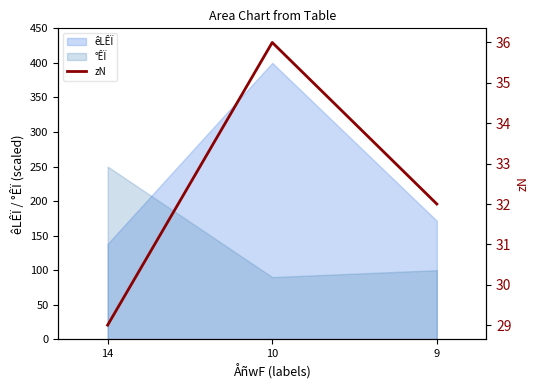

Approximately how many times larger is the value at 10 compared to 14?

1.2